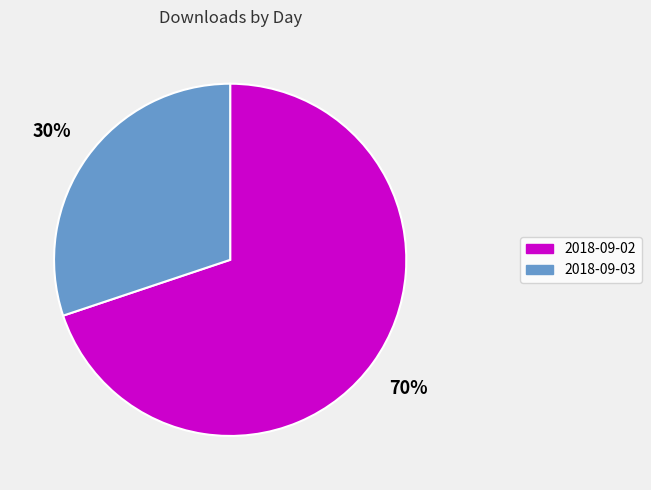

To the nearest percent, what portion does 2018-09-03 represent?

30%